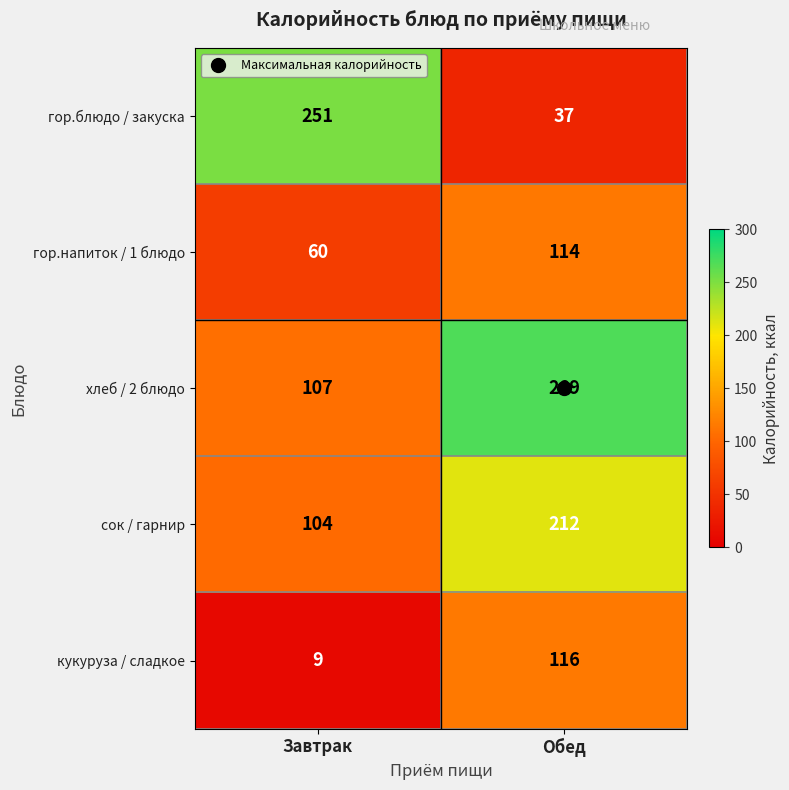

Is it true that хлеб / 2 блюдо equals 269 at Обед?

True